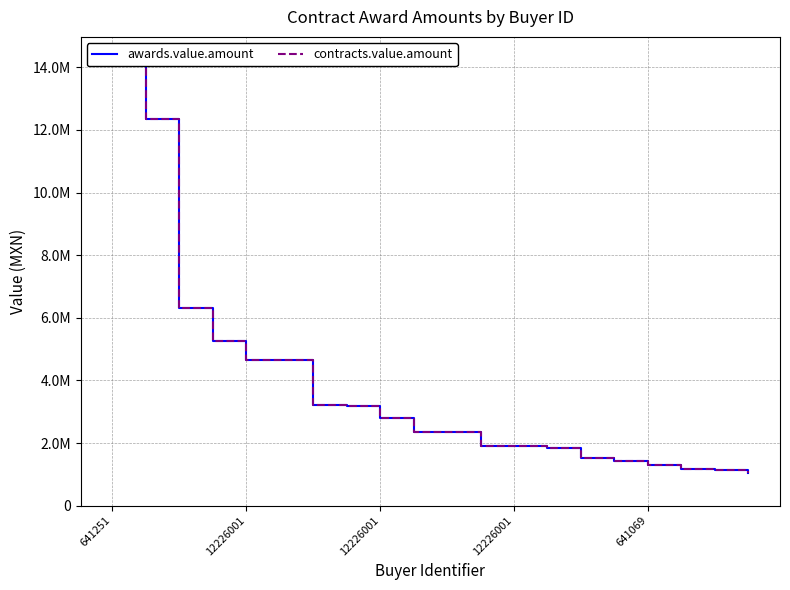

What is the label of the 19th point from the right?

12226001